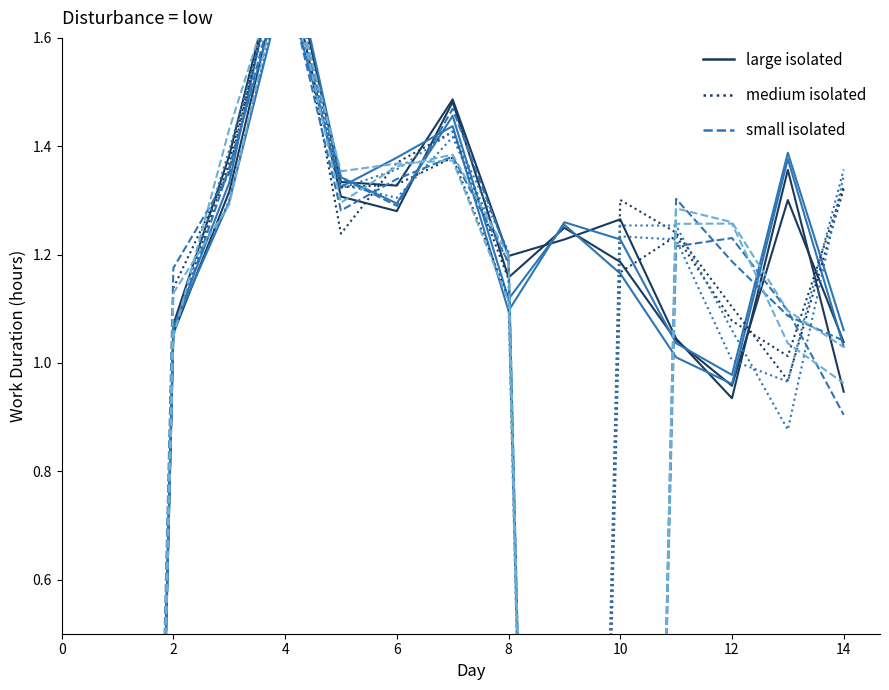

How many times do medium isolated and large isolated cross each other?

5